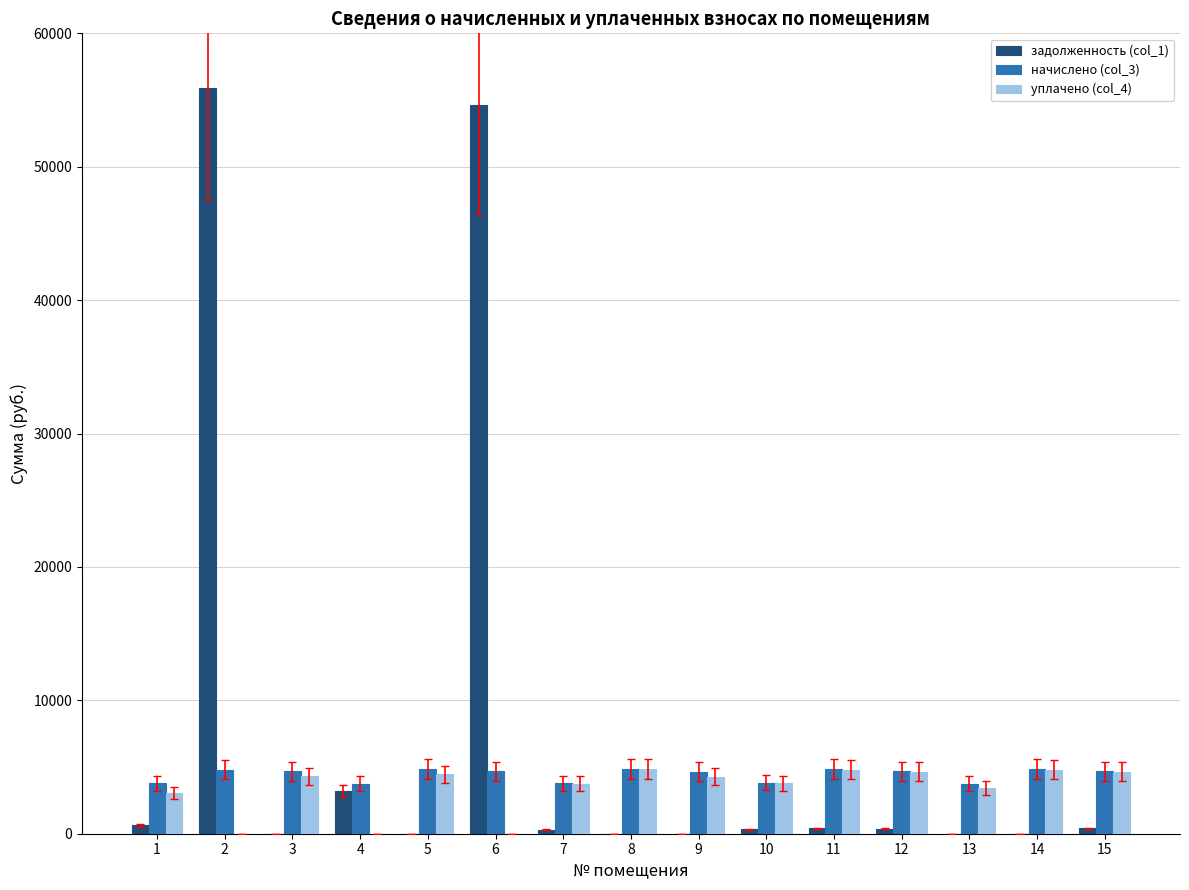

The value of начислено (col_3) at 9 is 1809.7. True or false?

False